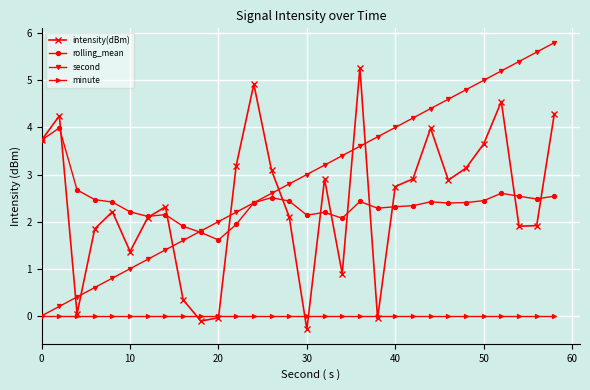

Count the number of categories in the chart.

30